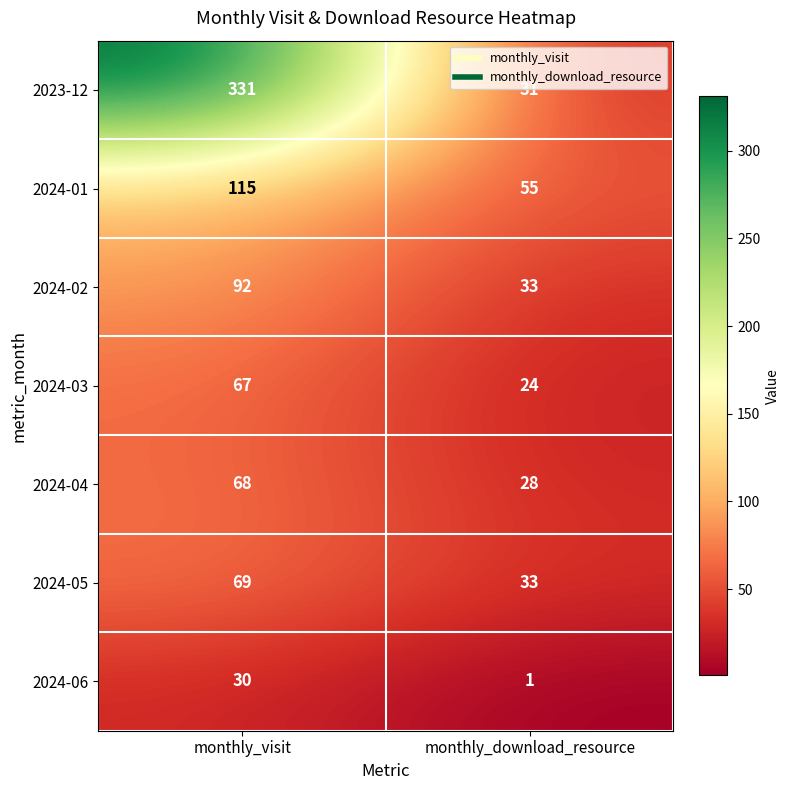

What is the minimum value shown in the chart?

1